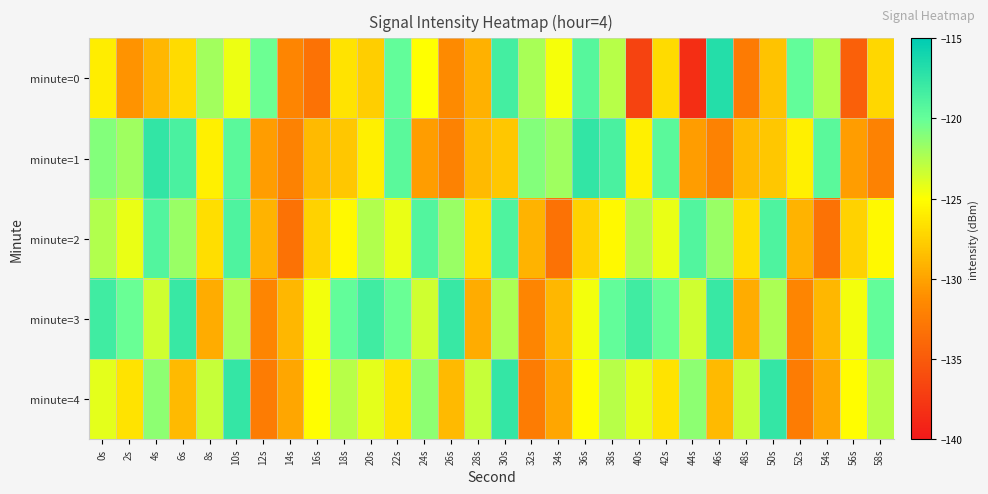

Reading right to left, extract all data points from this chart.

minute=0: 58s=-127.1	56s=-134.6	54s=-122.5	52s=-119.9	50s=-128.3	48s=-132.6	46s=-116.8	44s=-138.4	42s=-126.9	40s=-136.8	38s=-122.6	36s=-119.2	34s=-124.8	32s=-122.2	30s=-118.4	28s=-129.3	26s=-131.4	24s=-125.0	22s=-119.8	20s=-127.6	18s=-126.5	16s=-133.2	14s=-131.8	12s=-120.2	10s=-124.4	8s=-122.0	6s=-127.0	4s=-128.9	2s=-130.9	0s=-126.0
minute=1: 58s=-132.0	56s=-130.3	54s=-119.4	52s=-125.8	50s=-128.1	48s=-128.8	46s=-132.0	44s=-130.3	42s=-119.4	40s=-125.8	38s=-118.7	36s=-117.4	34s=-121.8	32s=-121.0	30s=-128.1	28s=-128.8	26s=-132.0	24s=-130.3	22s=-119.4	20s=-125.8	18s=-128.1	16s=-128.8	14s=-132.0	12s=-130.3	10s=-119.4	8s=-125.8	6s=-118.7	4s=-117.4	2s=-121.8	0s=-121.0
minute=2: 58s=-125.3	56s=-127.5	54s=-133.2	52s=-129.1	50s=-118.9	48s=-126.8	46s=-121.7	44s=-119.1	42s=-124.3	40s=-122.5	38s=-125.3	36s=-127.5	34s=-133.2	32s=-129.1	30s=-118.9	28s=-126.8	26s=-121.7	24s=-119.1	22s=-124.3	20s=-122.5	18s=-125.3	16s=-127.5	14s=-133.2	12s=-129.1	10s=-118.9	8s=-126.8	6s=-121.7	4s=-119.1	2s=-124.3	0s=-122.5
minute=3: 58s=-119.8	56s=-124.6	54s=-128.9	52s=-131.7	50s=-122.3	48s=-129.5	46s=-117.8	44s=-123.4	42s=-120.1	40s=-118.2	38s=-119.8	36s=-124.6	34s=-128.9	32s=-131.7	30s=-122.3	28s=-129.5	26s=-117.8	24s=-123.4	22s=-120.1	20s=-118.2	18s=-119.8	16s=-124.6	14s=-128.9	12s=-131.7	10s=-122.3	8s=-129.5	6s=-117.8	4s=-123.4	2s=-120.1	0s=-118.2
minute=4: 58s=-122.7	56s=-125.1	54s=-129.8	52s=-132.4	50s=-117.6	48s=-123.2	46s=-128.7	44s=-121.3	42s=-126.5	40s=-124.1	38s=-122.7	36s=-125.1	34s=-129.8	32s=-132.4	30s=-117.6	28s=-123.2	26s=-128.7	24s=-121.3	22s=-126.5	20s=-124.1	18s=-122.7	16s=-125.1	14s=-129.8	12s=-132.4	10s=-117.6	8s=-123.2	6s=-128.7	4s=-121.3	2s=-126.5	0s=-124.1